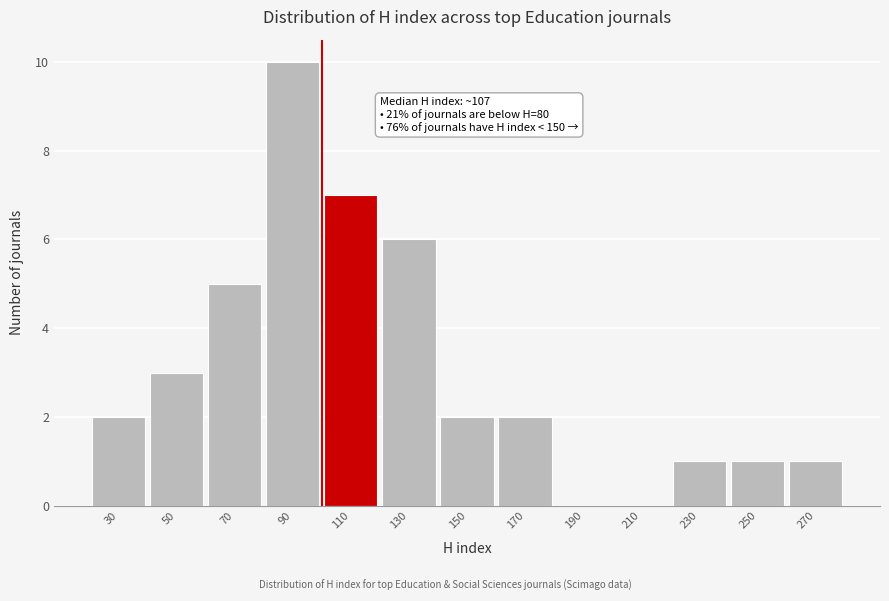

Reading left to right, transcribe all the data shown in this chart.

30=2	50=3	70=5	90=10	110=7	130=6	150=2	170=2	190=0	210=0	230=1	250=1	270=1